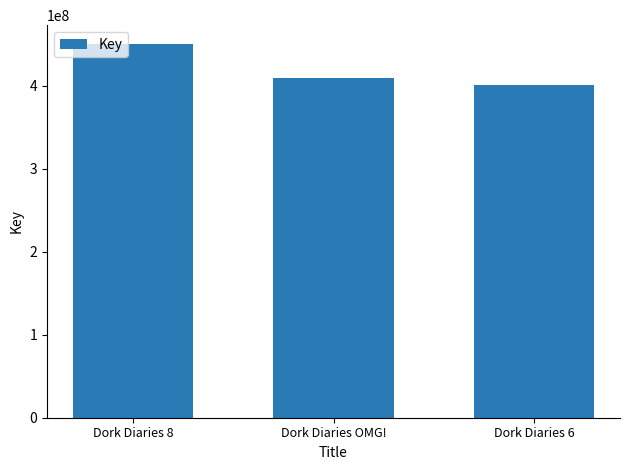

What is the value of the 3rd bar from the left?

401030631